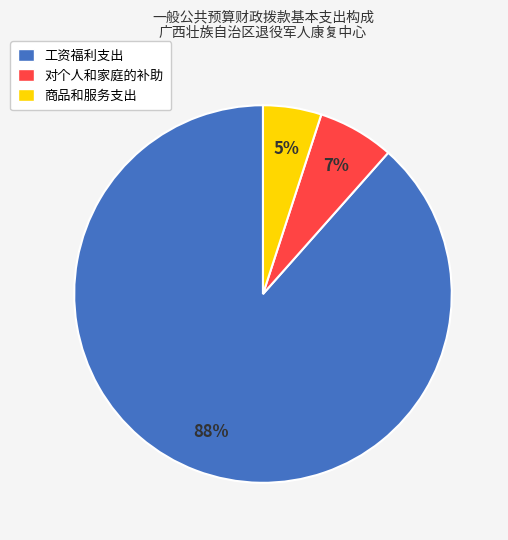

To the nearest percent, what is the average slice percentage?

33%